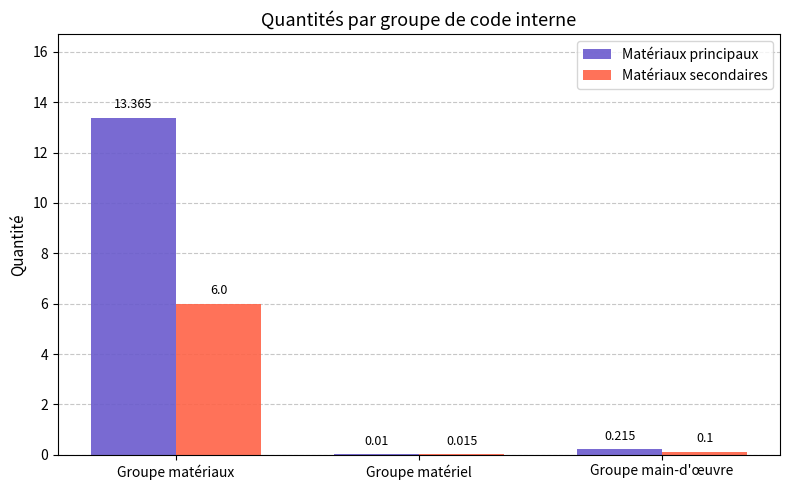

Between Groupe matériaux and Groupe matériel, which series saw the biggest shift?

Matériaux principaux